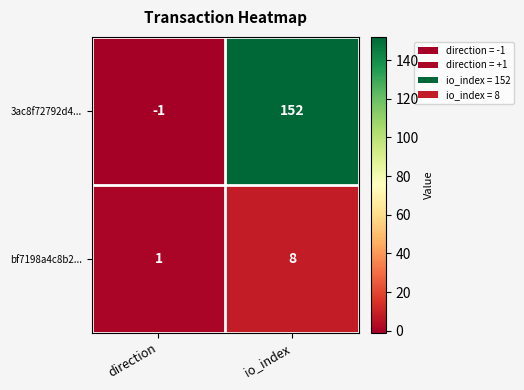

The value of 3ac8f72792d4... at io_index is 71. True or false?

False